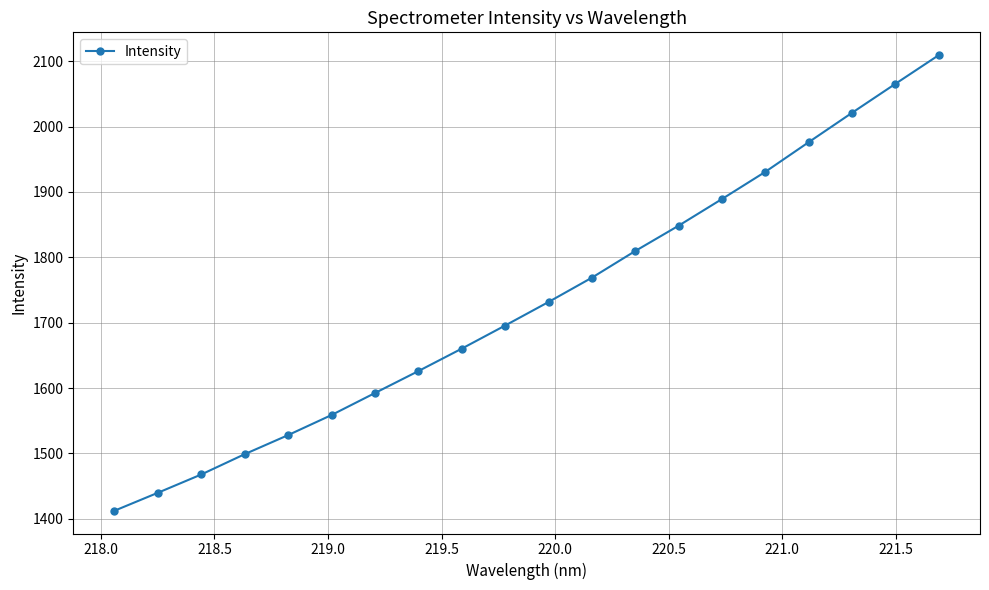

How many data points are less than 1731?

10